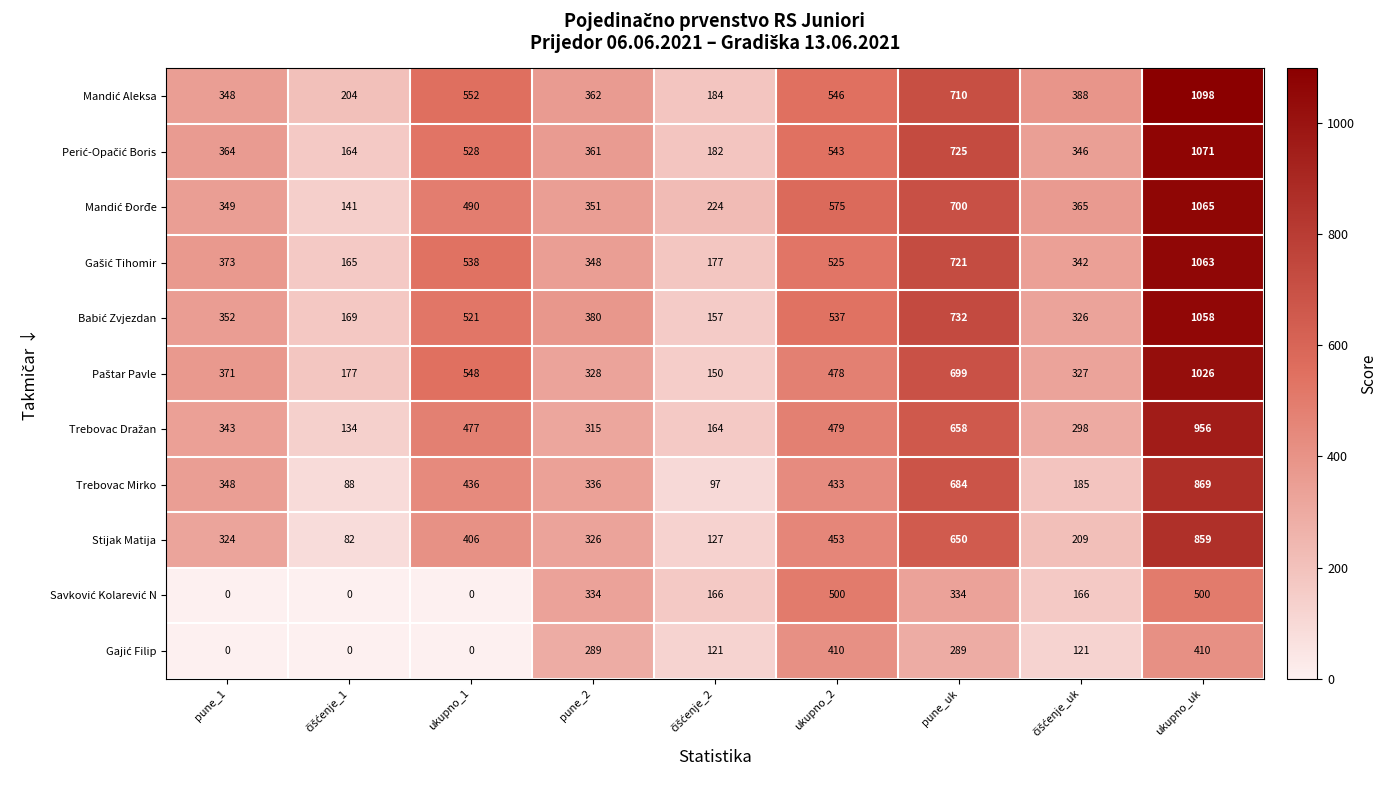

What is the spread (max minus min) of values at pune_uk?

443